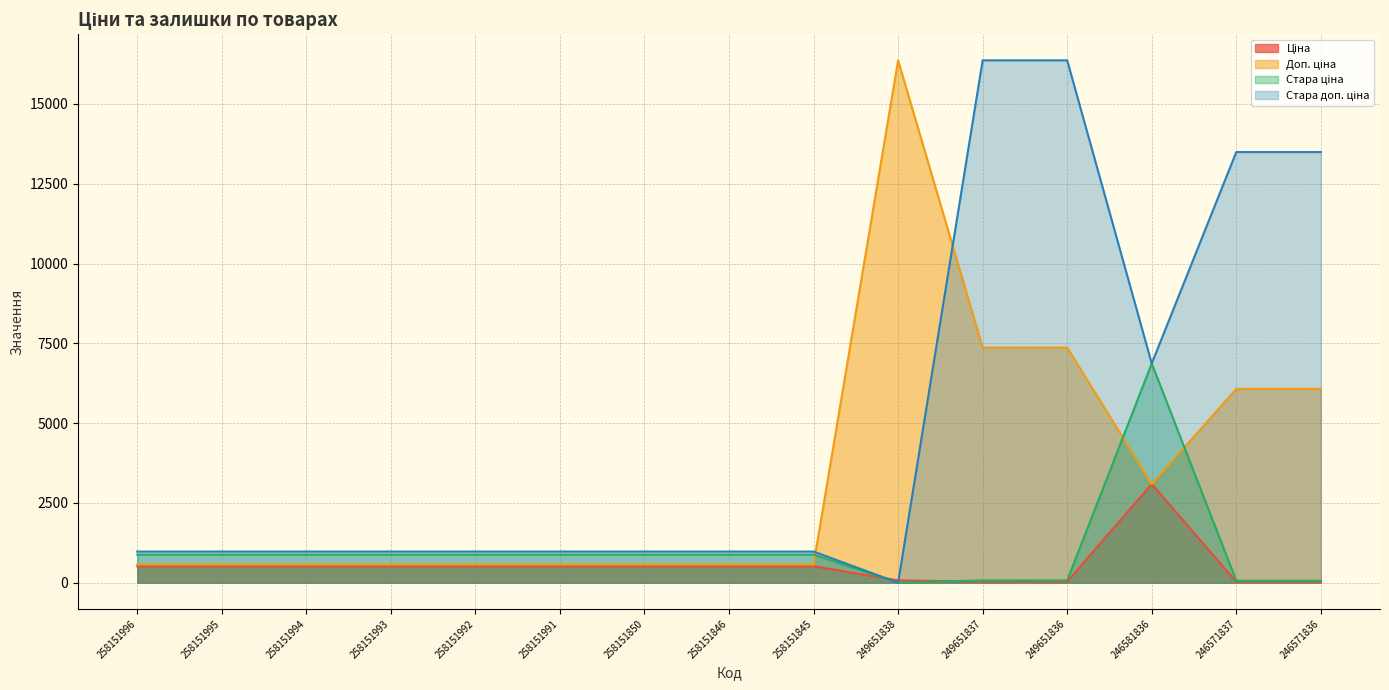

At which label is Стара доп. ціна closest to 8183?

246581836